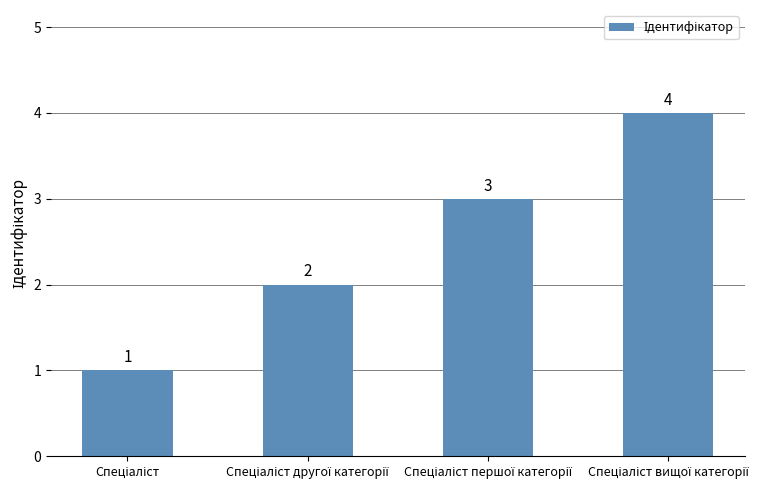

What is the value of the 3rd bar from the left?

3